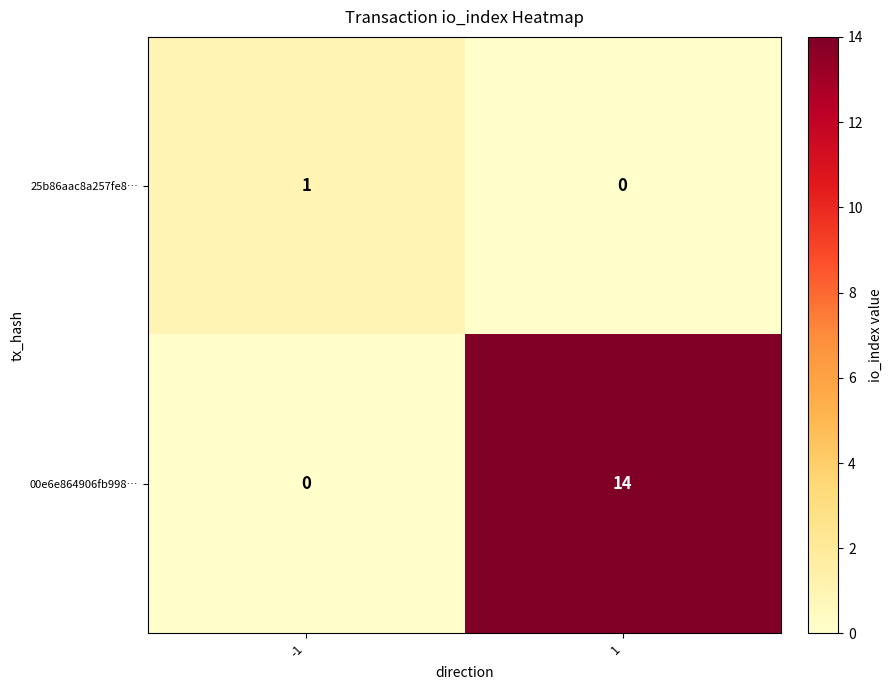

What is the sum of all 00e6e864906fb998… values?

14